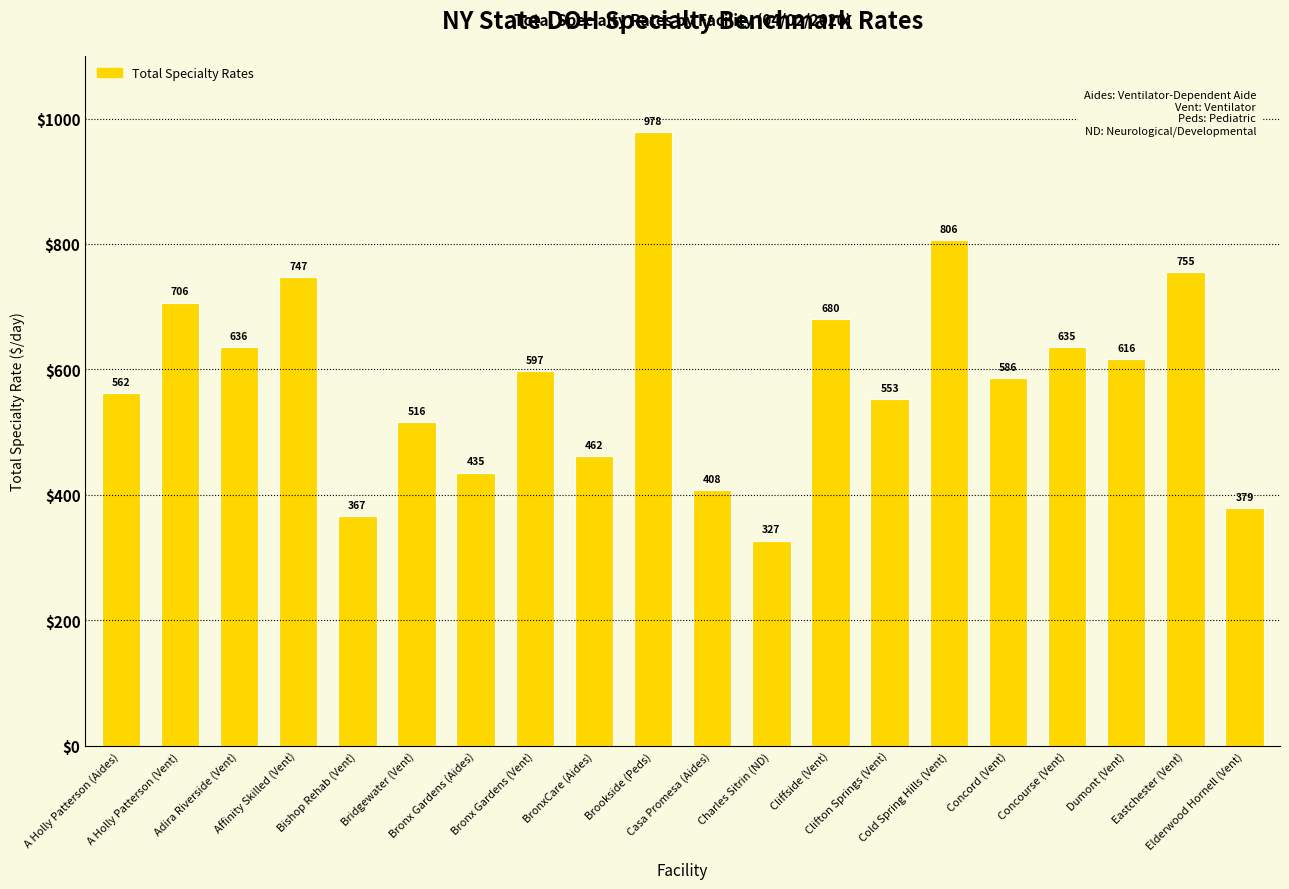

What position from the right is BronxCare (Aides)?

12